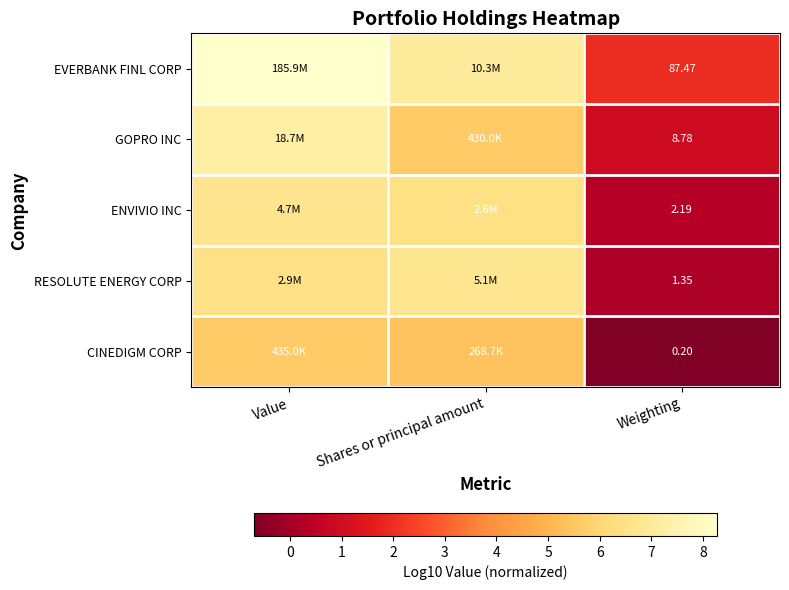

The value of EVERBANK FINL CORP at Weighting is 0.7. True or false?

False